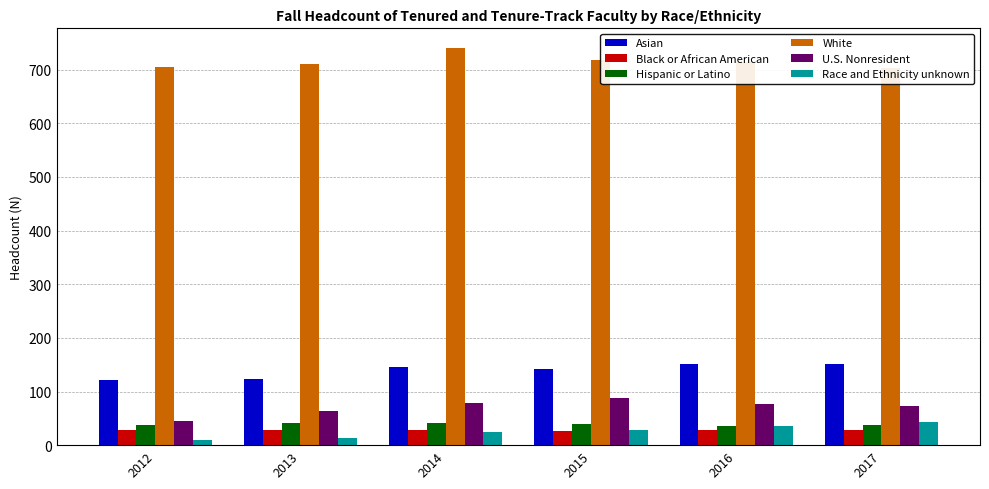

What is the difference between the maximum and second lowest values in the Asian series?

29